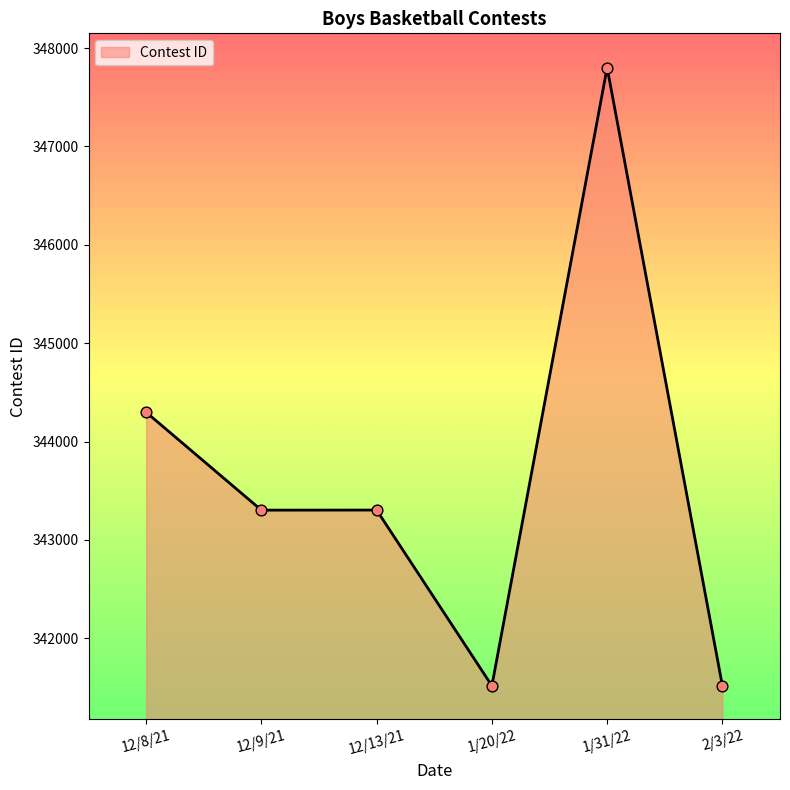

Between 12/8/21 and 12/13/21, which is larger?

12/8/21